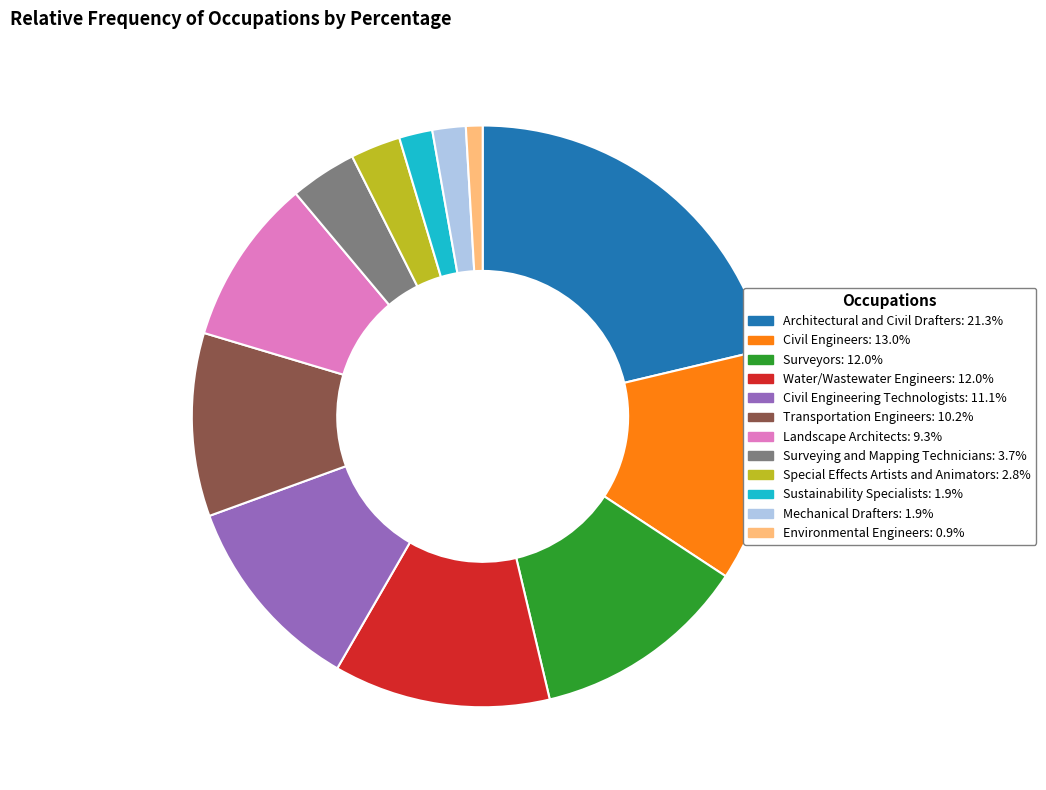

Approximately how many times larger is the value at Surveying and Mapping Technicians: 3.7% compared to Special Effects Artists and Animators: 2.8%?

1.3